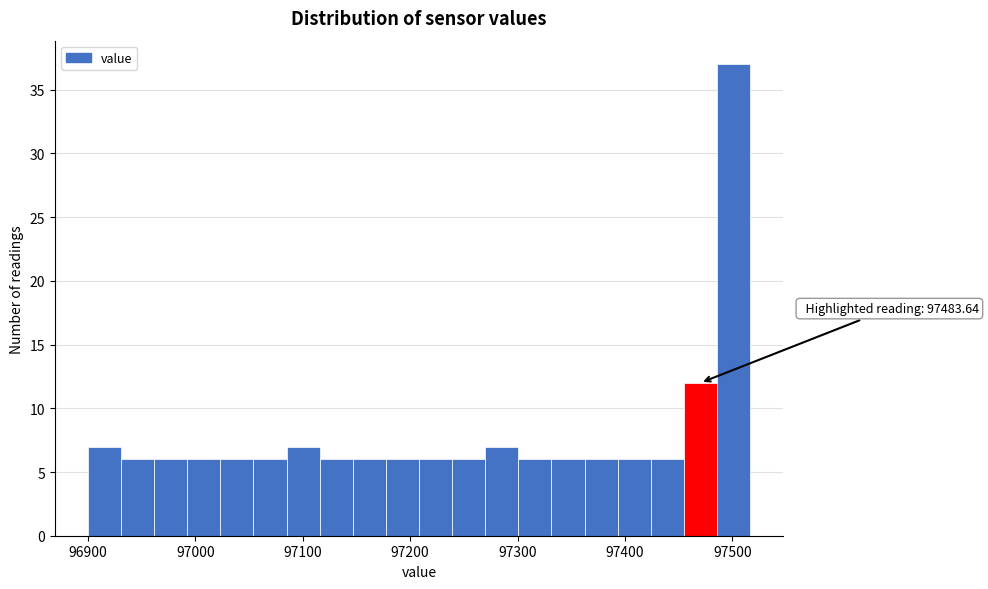

Around what value on the x-axis is the tallest bar? Give the approximate position of its centre, as read against the axis.

97500